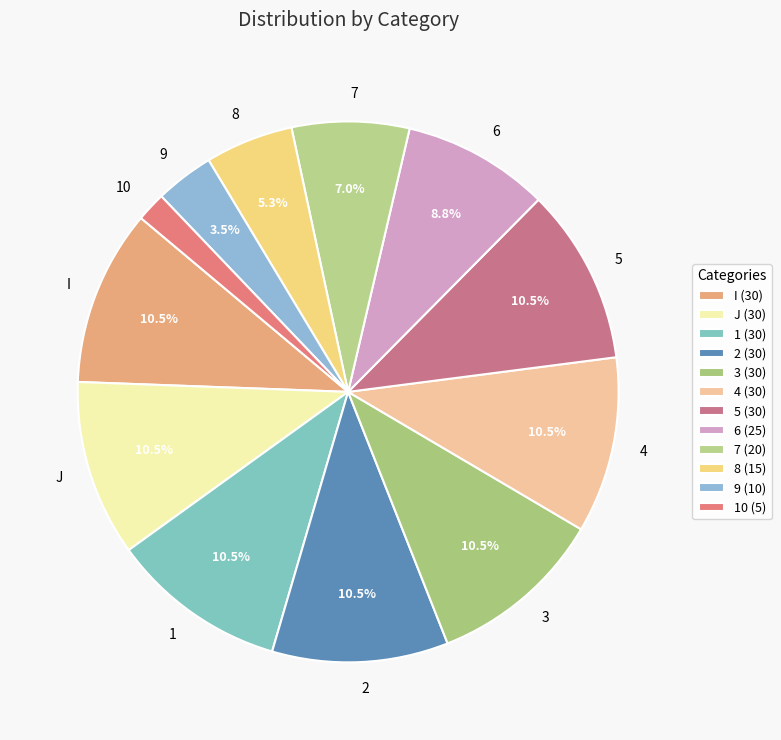

Which slice is the largest?

1